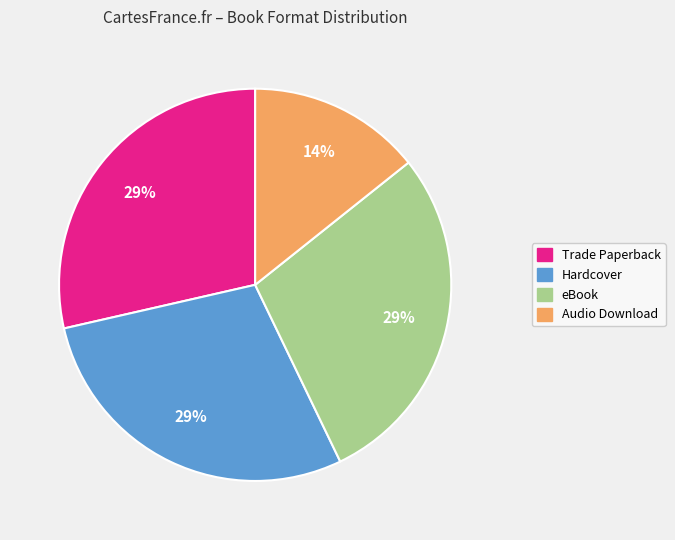

Between Audio Download and Hardcover, which is larger?

Hardcover